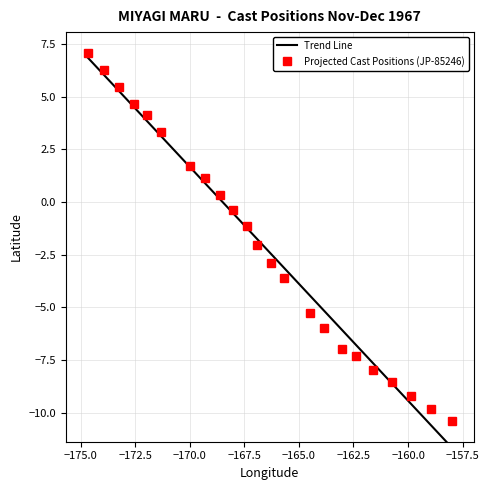

True or false: Projected Cast Positions (JP-85246) has more than 1 interior local peaks.

False